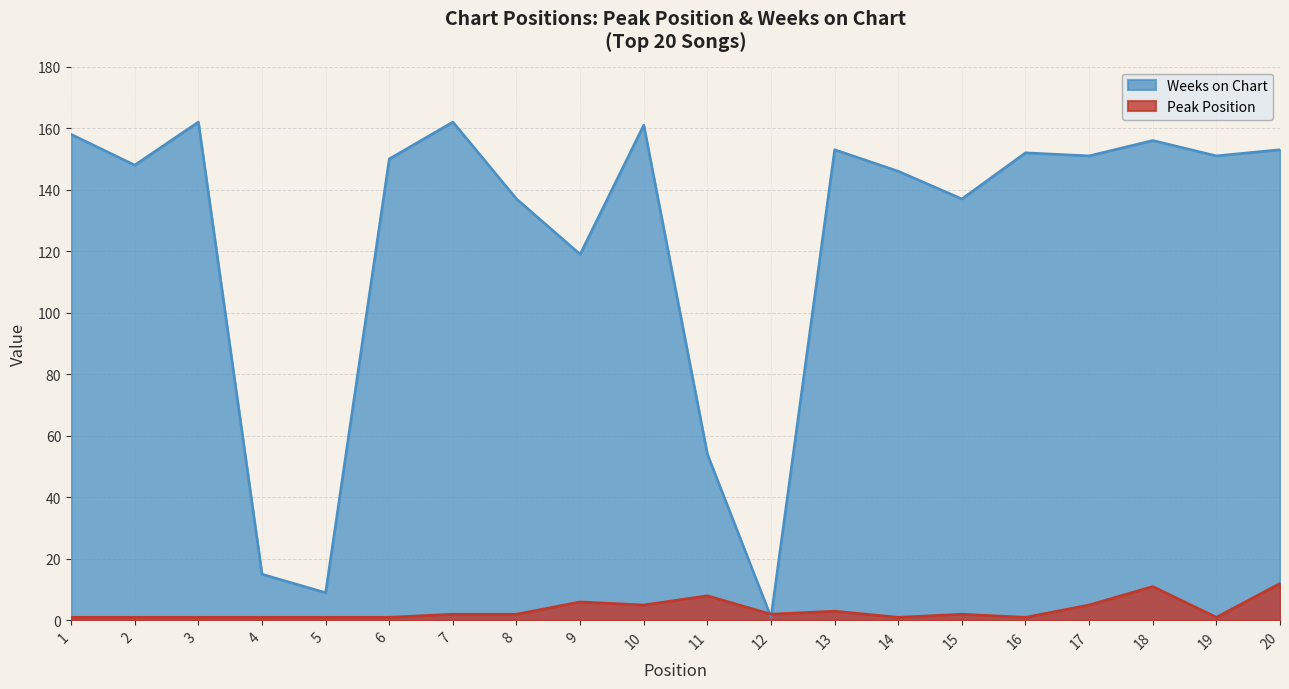

What is the total value across all series at 19?

152